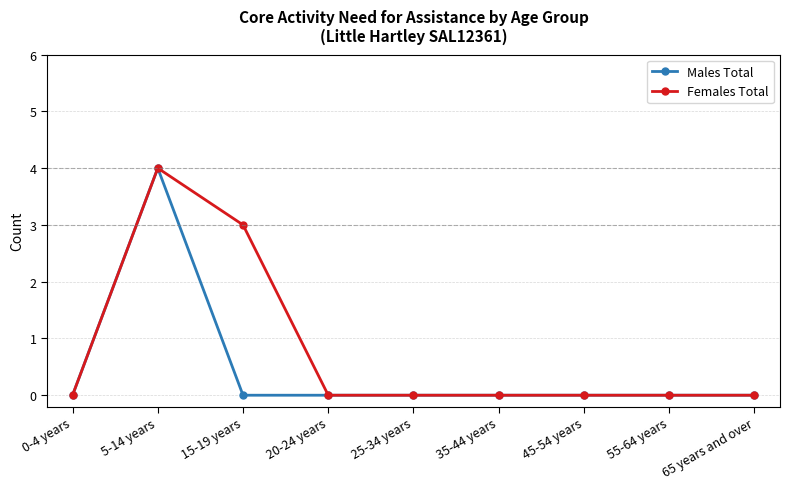

At which category does Females Total reach its first local peak?

5-14 years